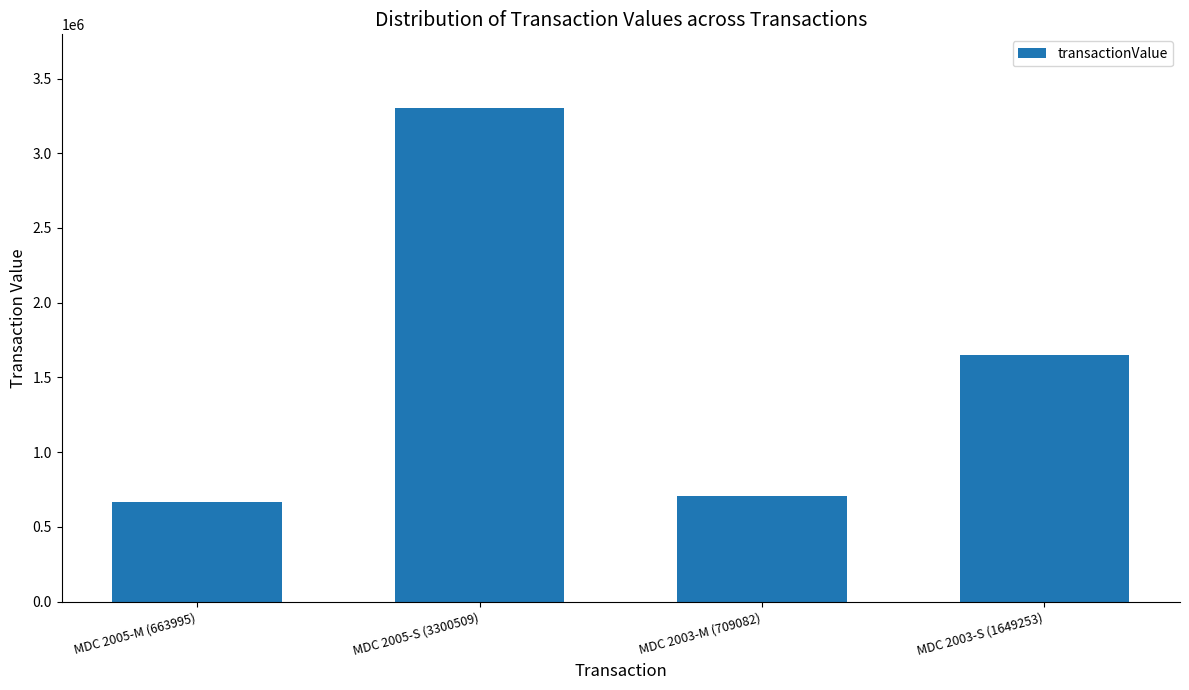

Where does the data first go above 1649253?

MDC 2005-S (3300509)